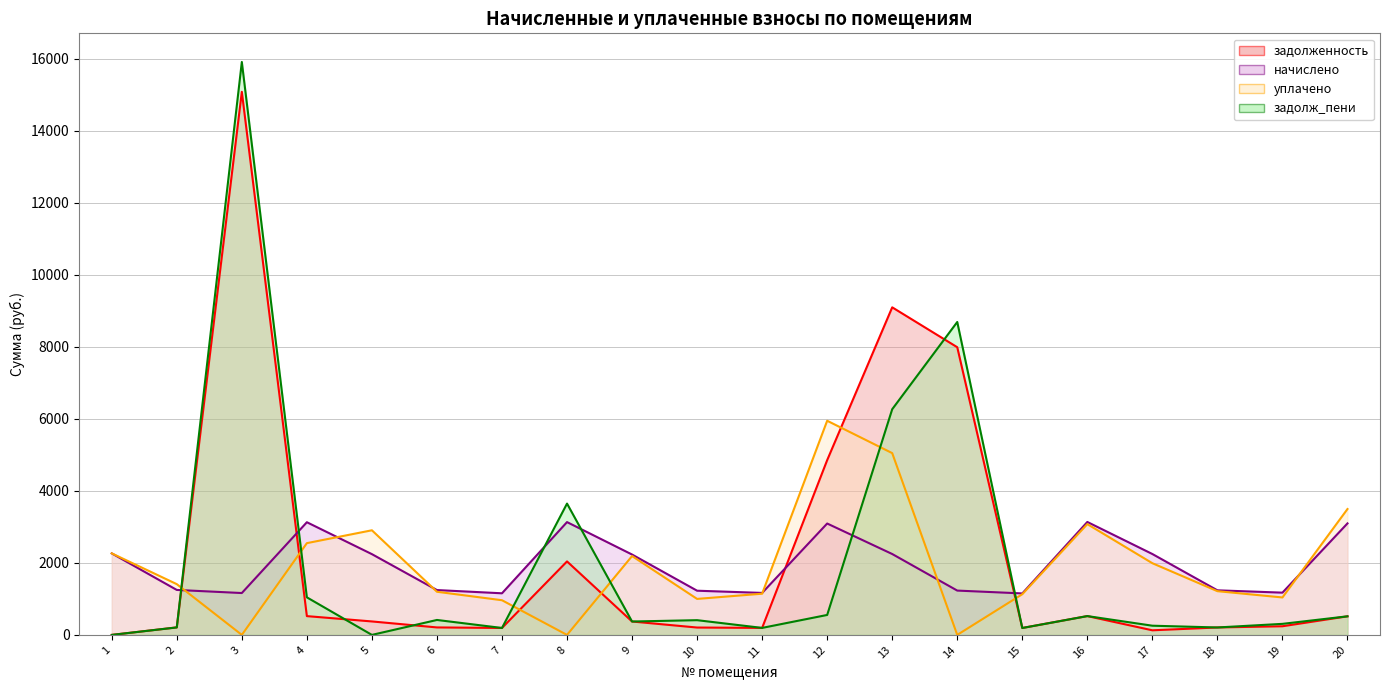

How many lines are shown in the chart?

4